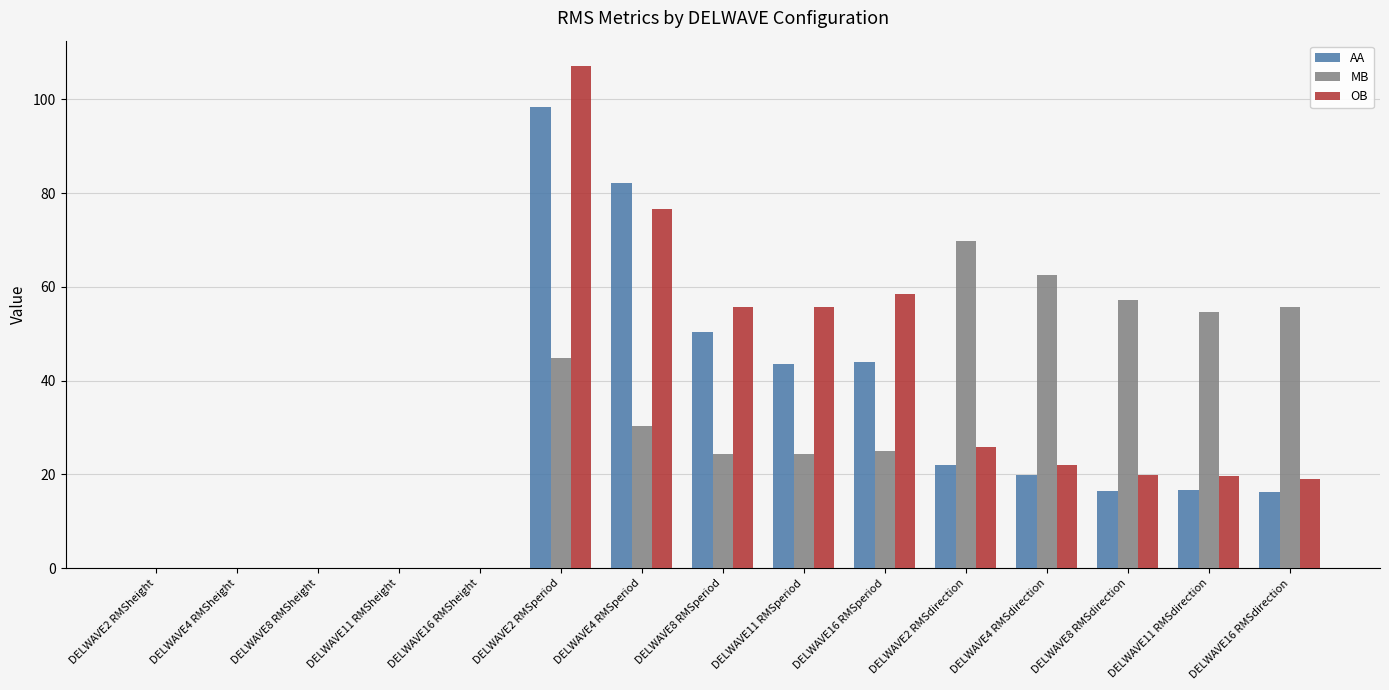

At which category is the sum across all series the highest?

DELWAVE2 RMSperiod